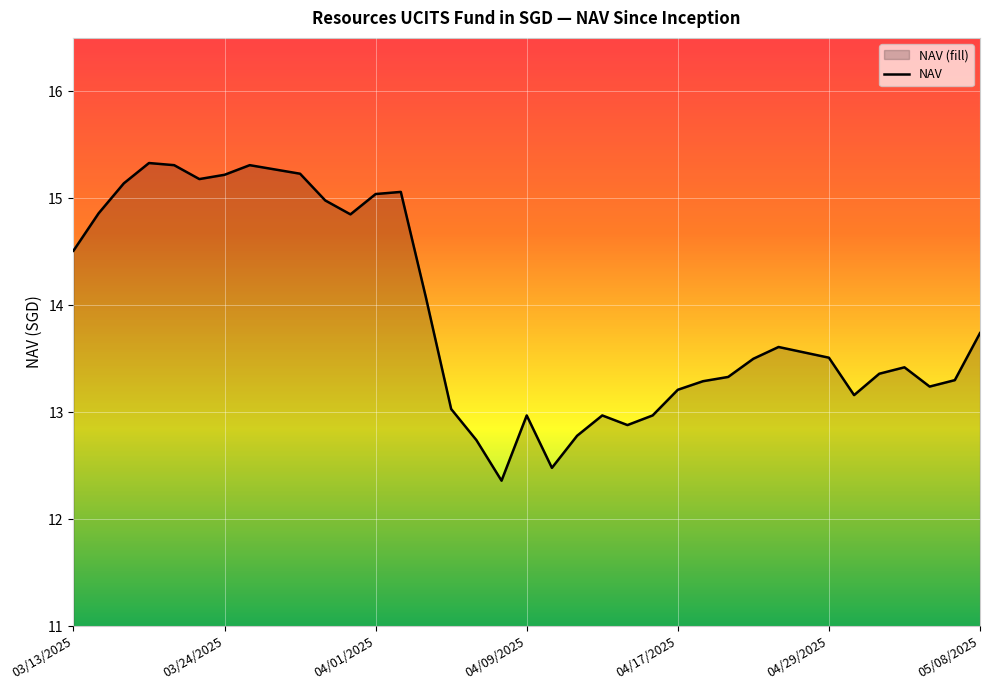

How many interior local valleys (lower than both neighbors) does the data have?

7